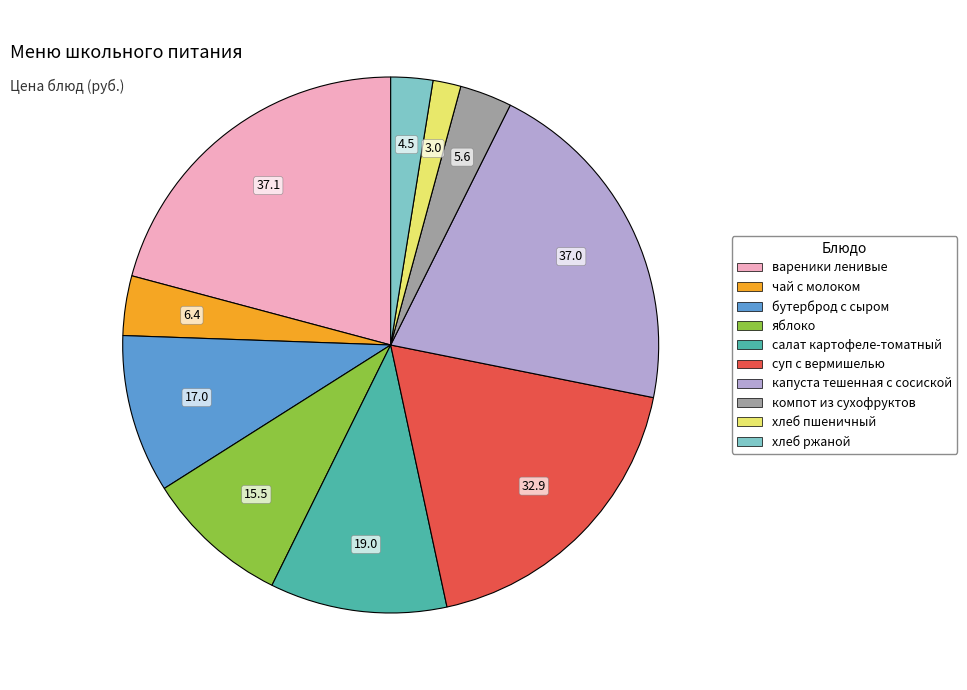

Combined, do компот из сухофруктов and яблоко account for over 50%?

No